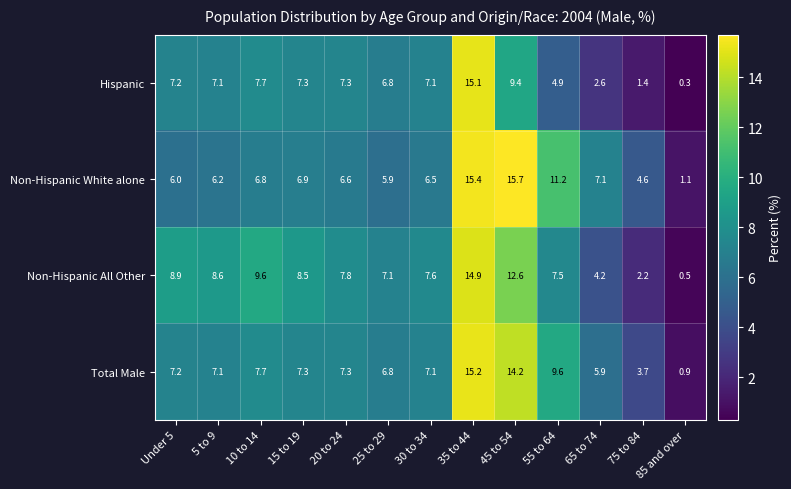

The value of Hispanic at 10 to 14 is 3.3. True or false?

False